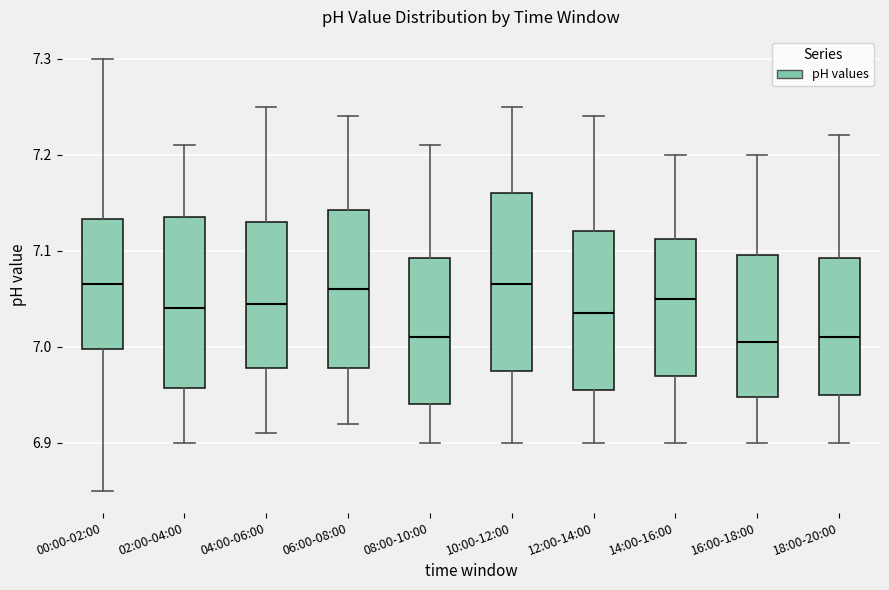

Where does the median line of the box for 02:00-04:00 sit on the y-axis? The values are not printed on the chart, so give them approximately, as read against the axis.

7.04